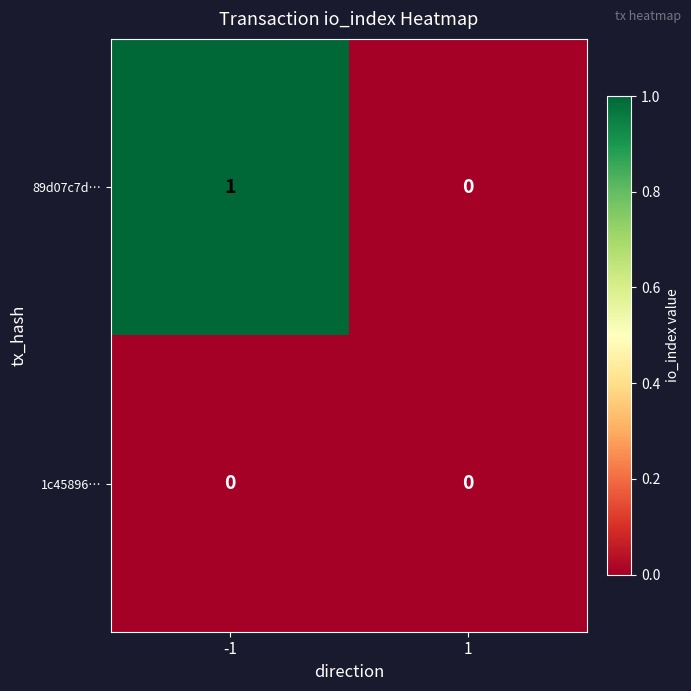

Which series has the largest total across all categories?

89d07c7d…